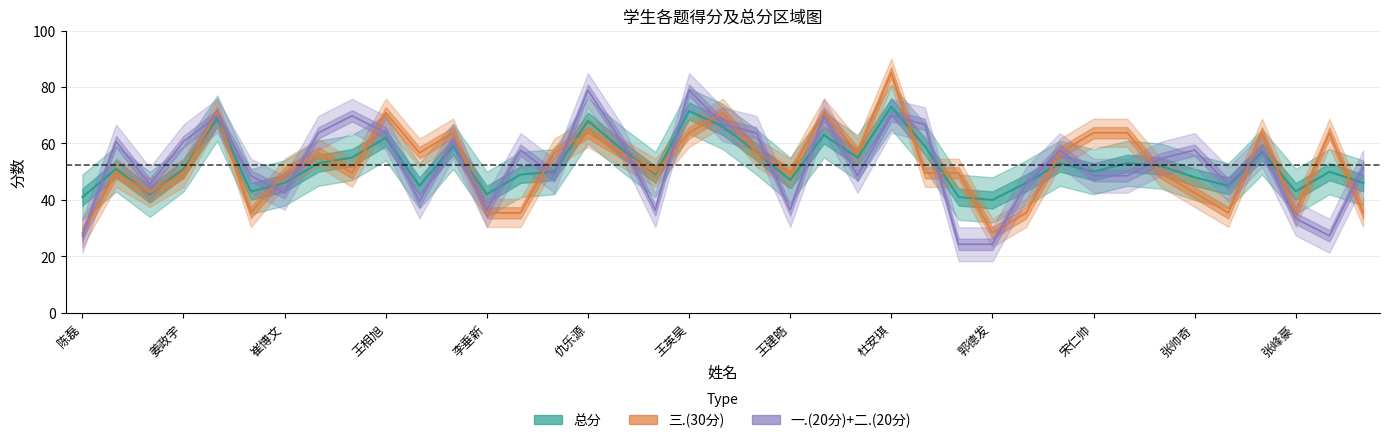

Is it true that 总分 equals 51.0 at 刘柯?

True